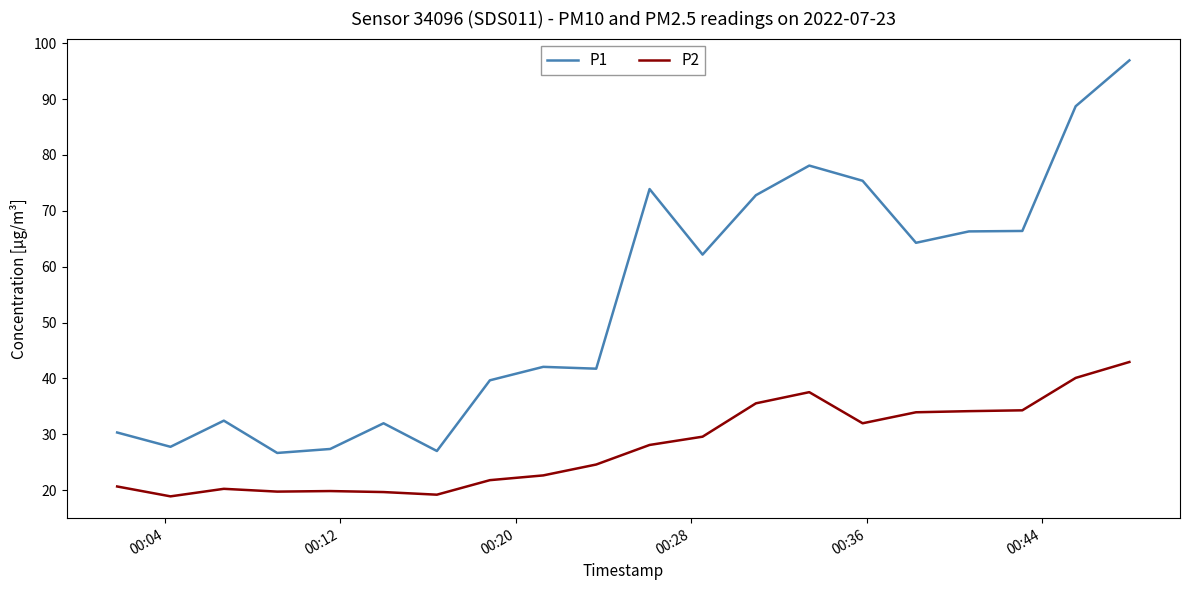

True or false: P2 and P1 intersect in this chart.

False